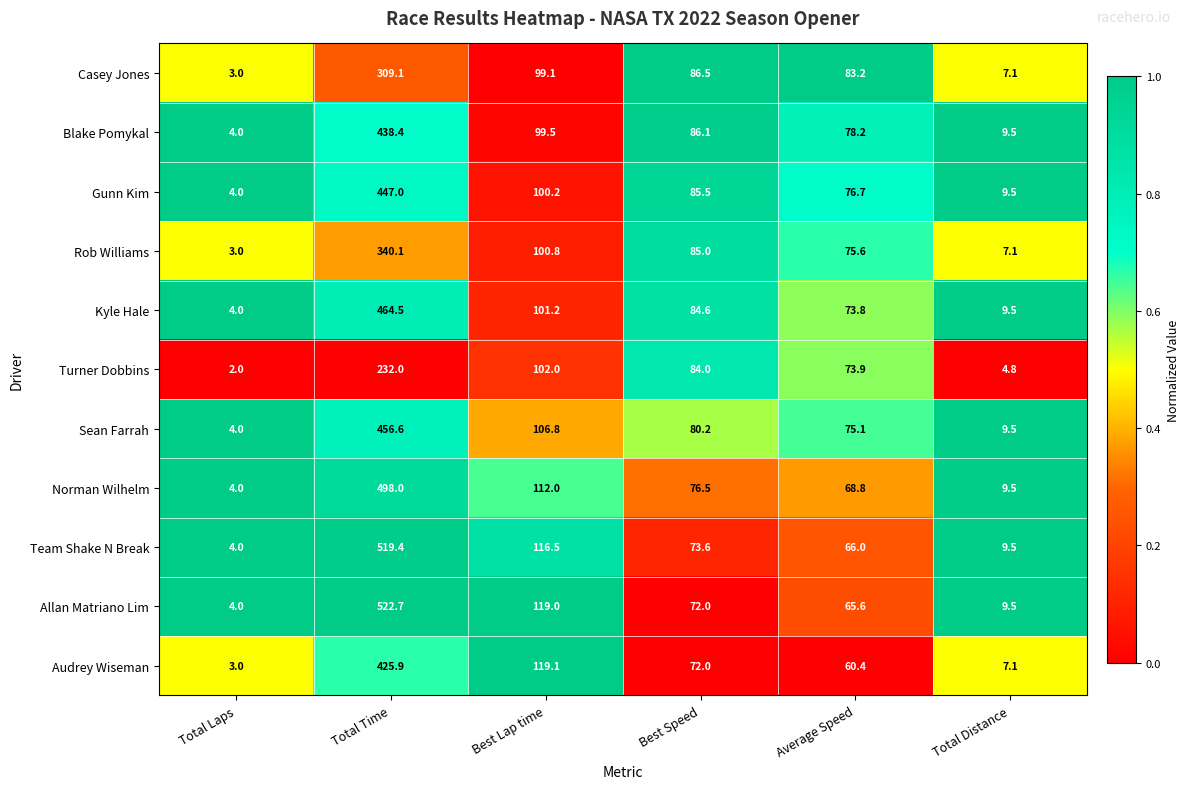

True or false: Allan Matriano Lim has a value of 9.5 at Total Distance.

True